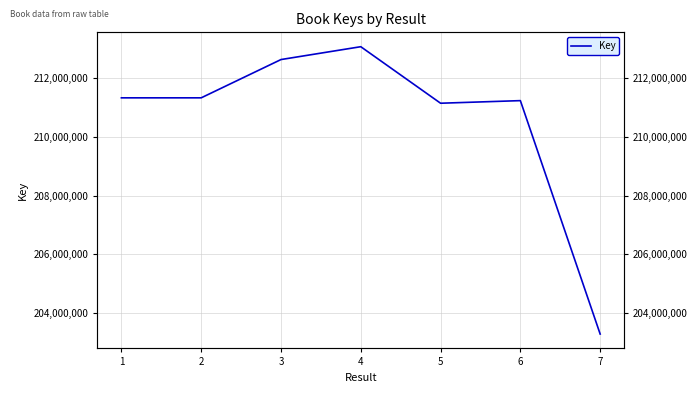

What is the sum of the values at 1 and 4?

424391184